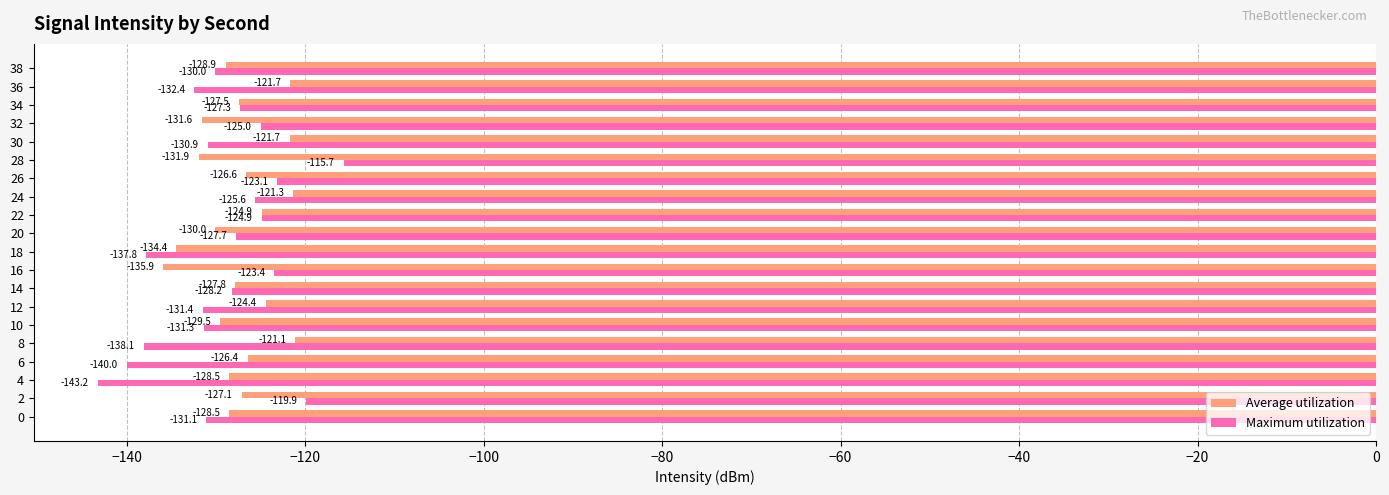

Which category has the lowest value across all series?

4